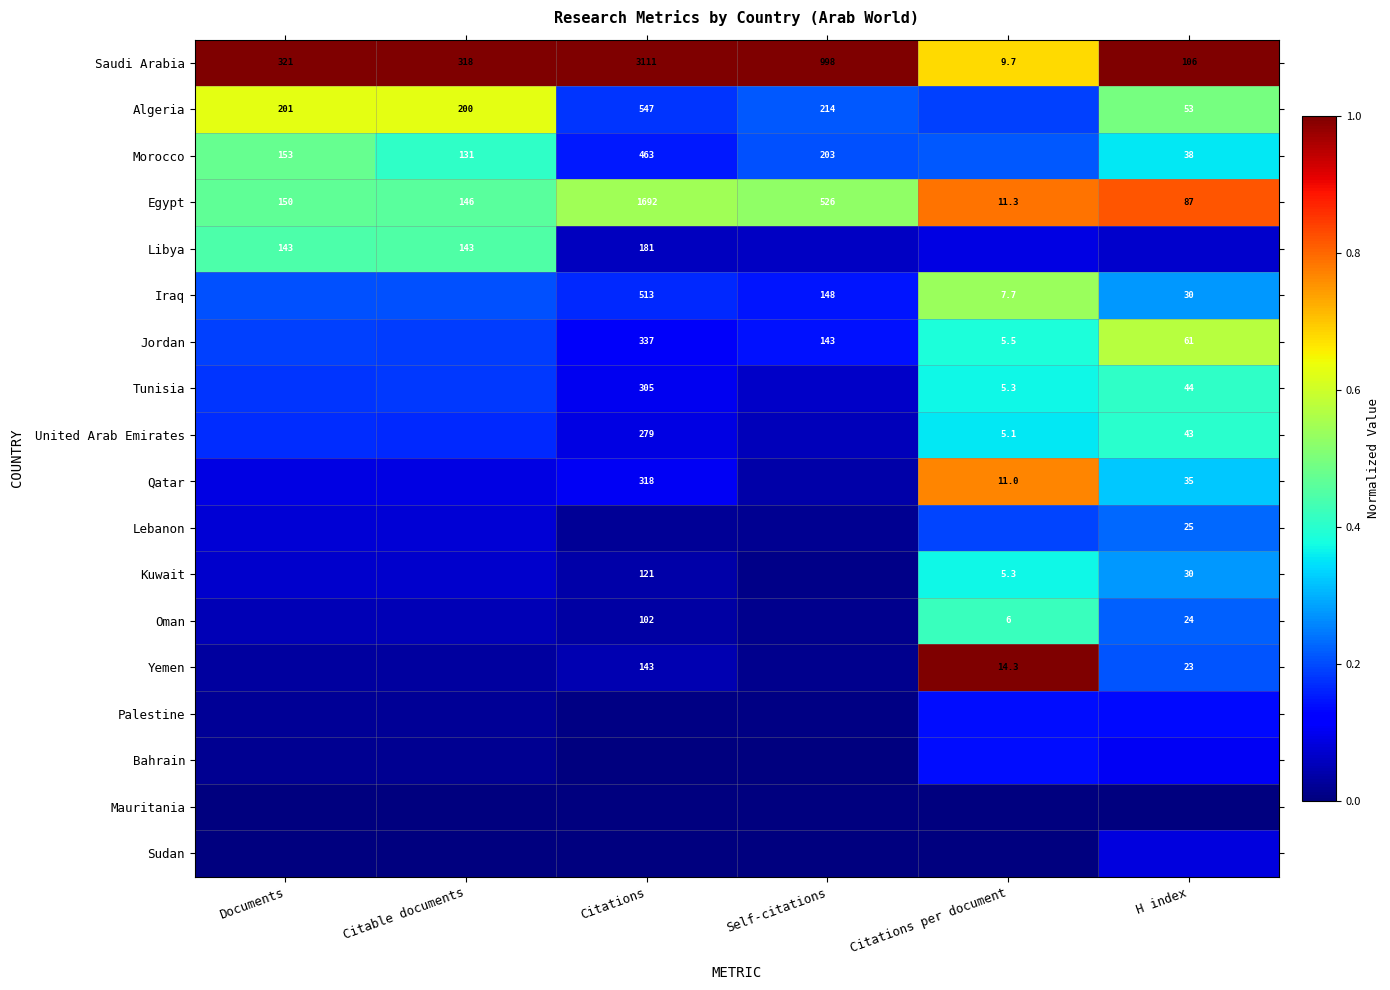

Rank the categories by Saudi Arabia value from highest to lowest.

Citations, Self-citations, Documents, Citable documents, H index, Citations per document